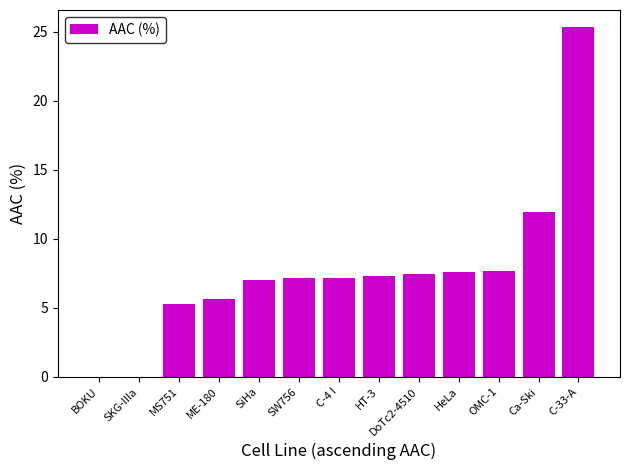

Which category has the highest value across all series?

C-33-A